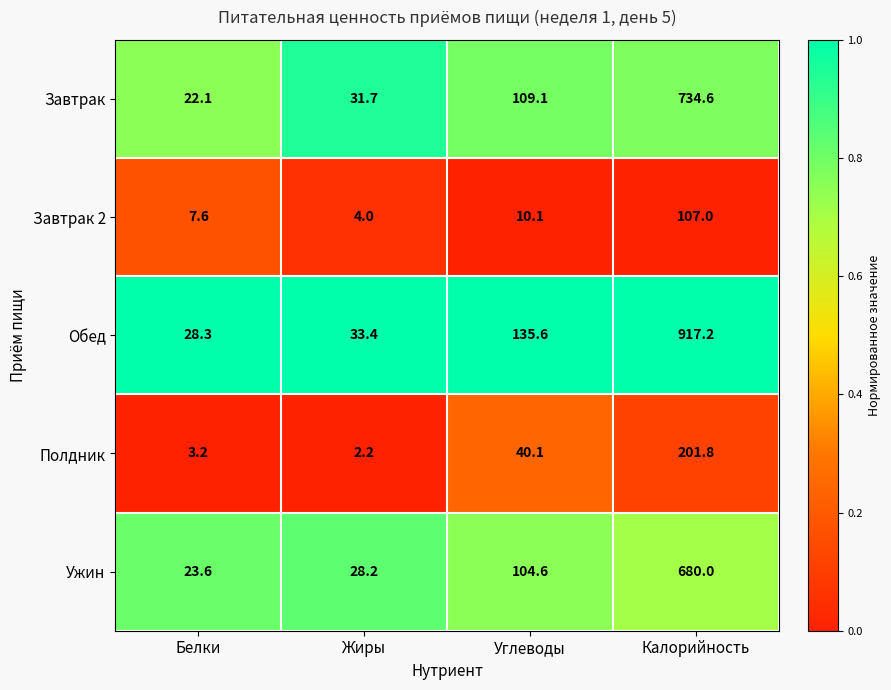

True or false: Завтрак 2 has a value of 7.6 at Белки.

True